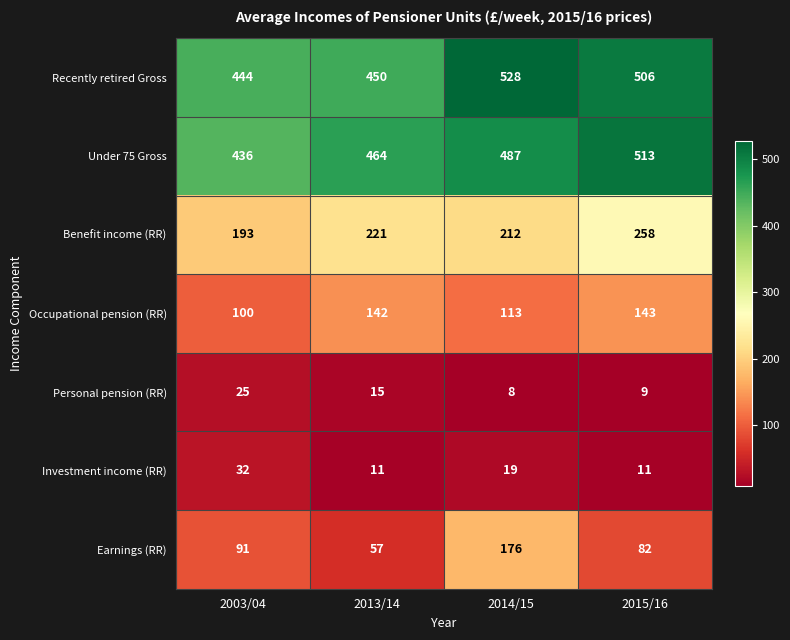

Count the number of categories in the chart.

4